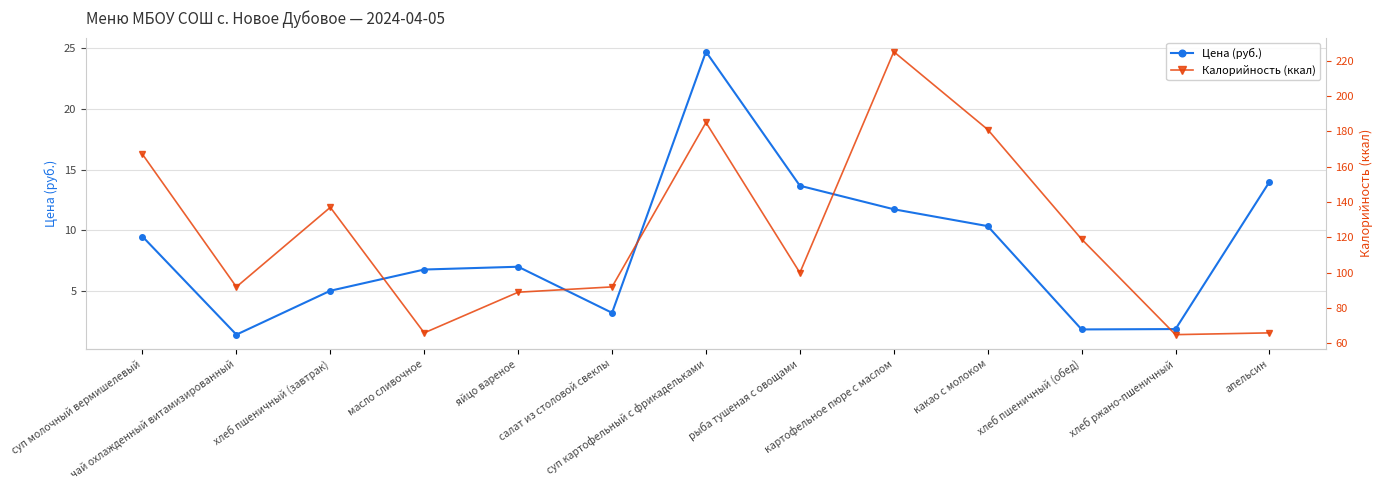

How many data points does each series have?

13